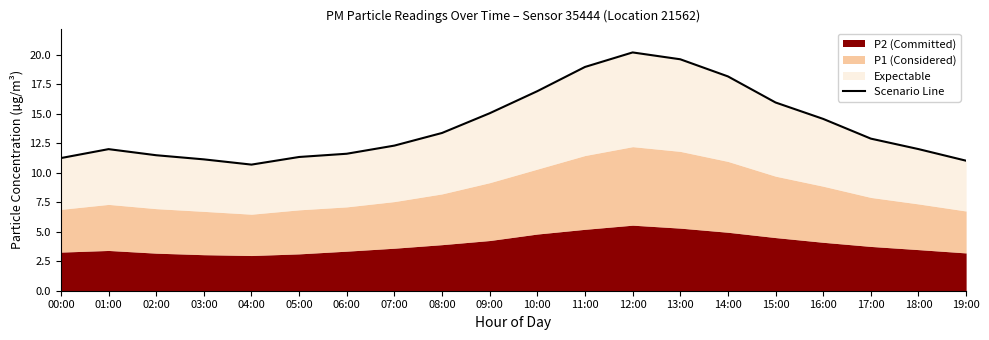

Reading left to right, list all the values displayed in this chart.

11.2	12.0	11.5	11.1	10.7	11.3	11.6	12.3	13.4	15.0	16.9	18.9	20.2	19.6	18.1	15.9	14.6	12.9	12.0	11.0